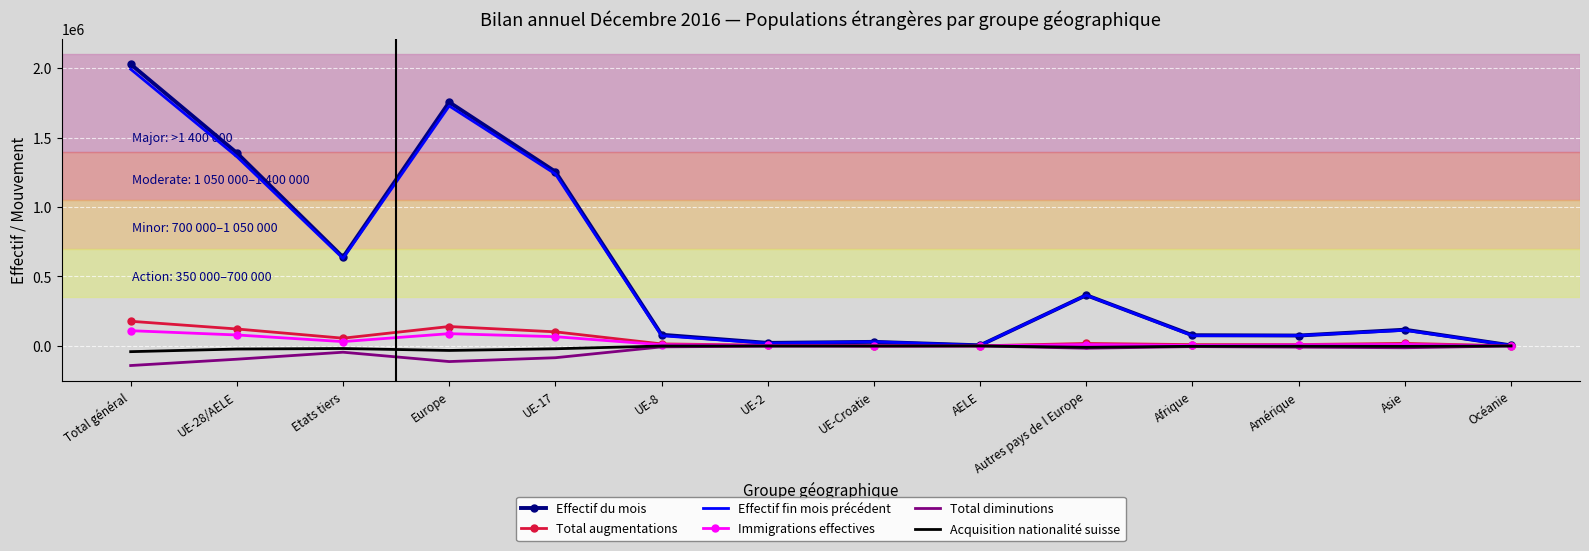

At which category does the chart reach its peak across all series?

Total général